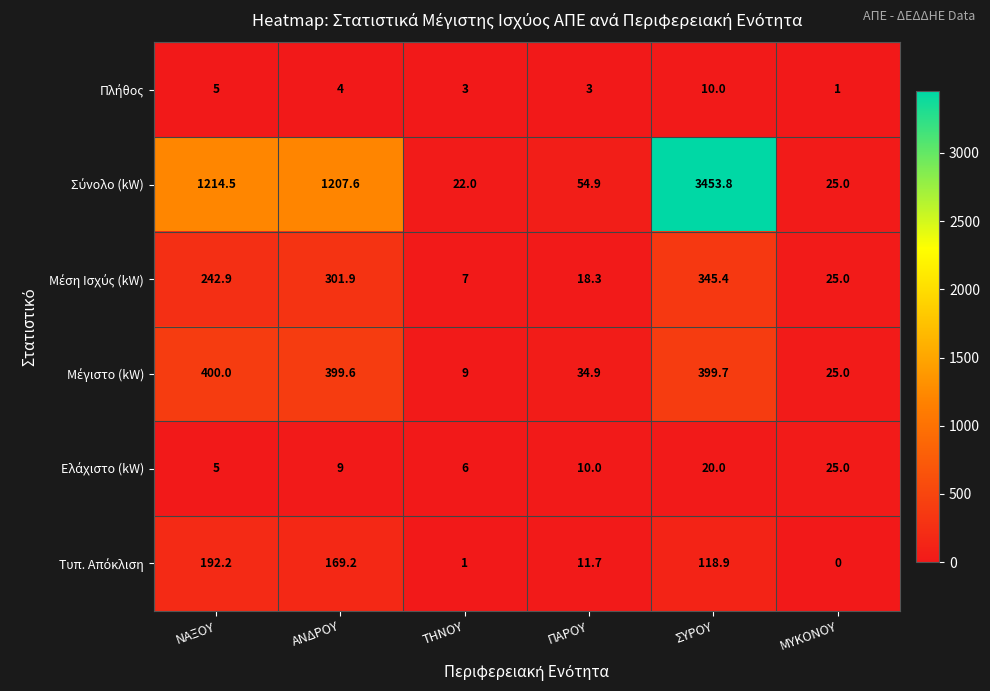

Which category has the highest value across all series?

ΣΥΡΟΥ